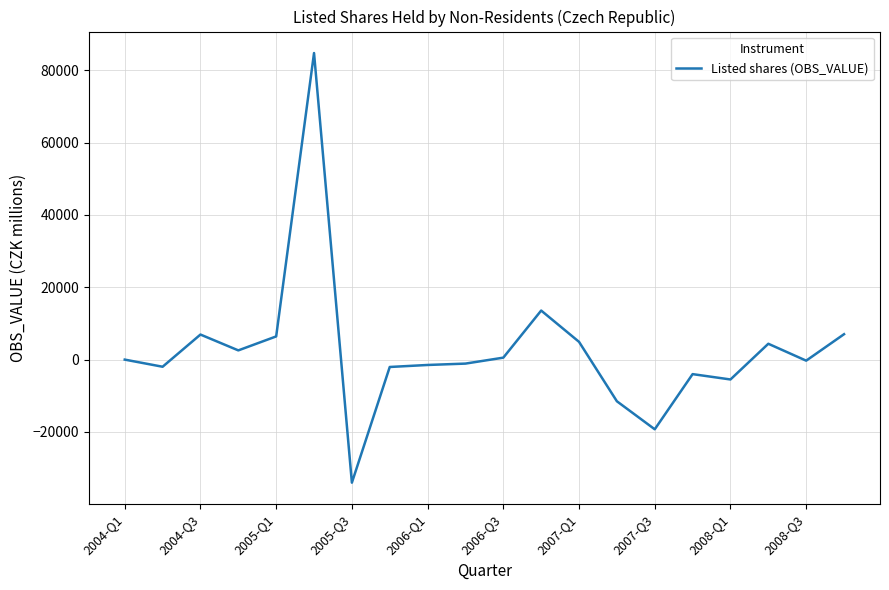

What is the greatest value displayed?

84794